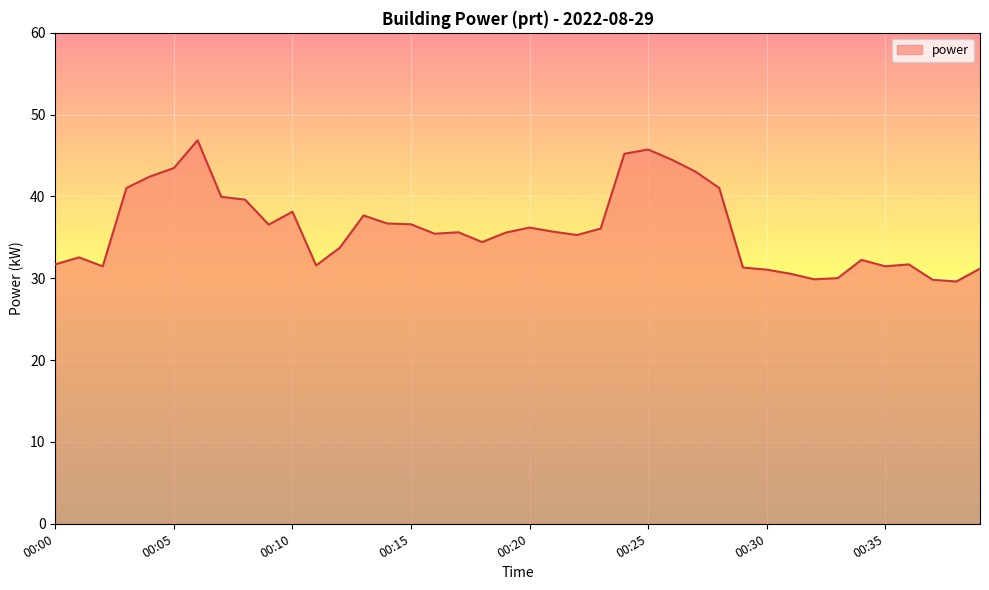

What is the minimum value shown in the chart?

29.6